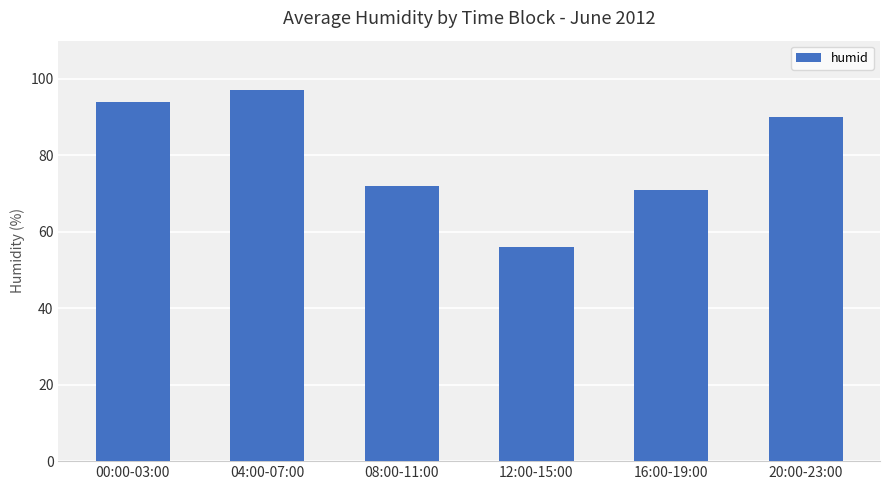

What is the label of the 3rd bar from the left?

08:00-11:00